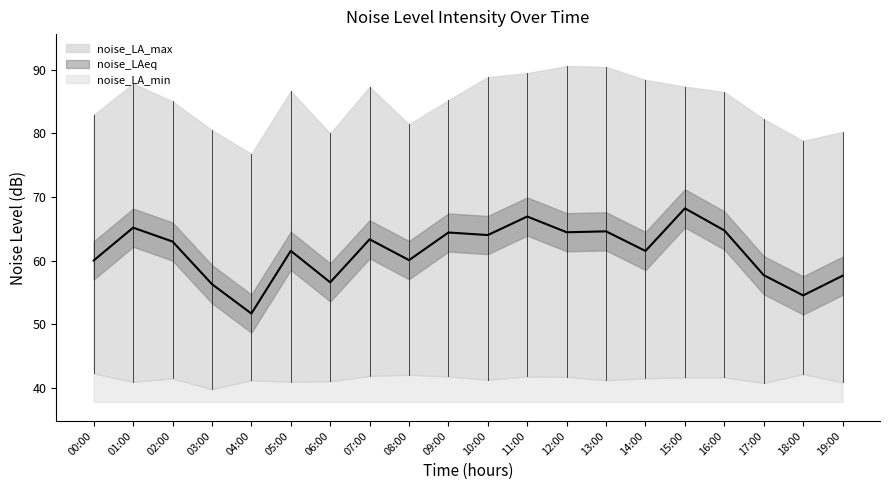

True or false: noise_LA_min and noise_LA_max cross at least once.

False